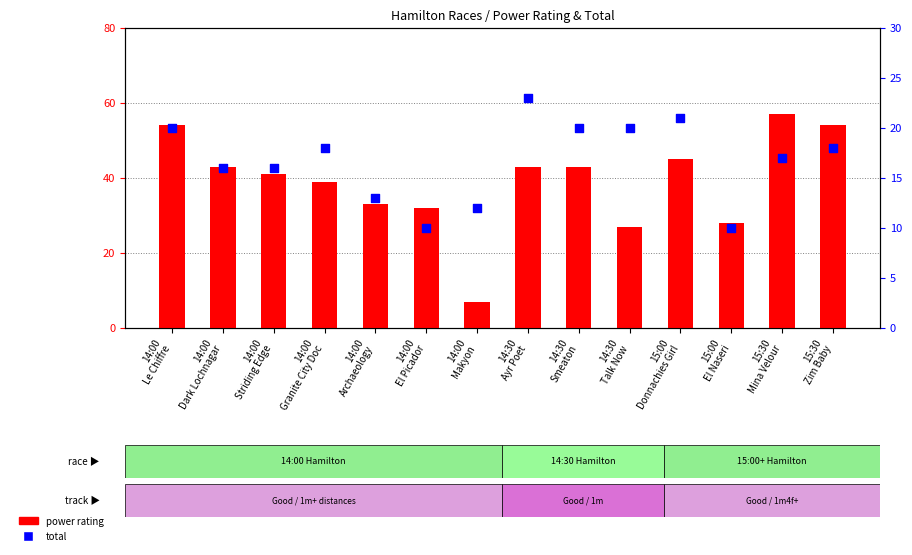

Which series contains the lowest Y value?

power rating